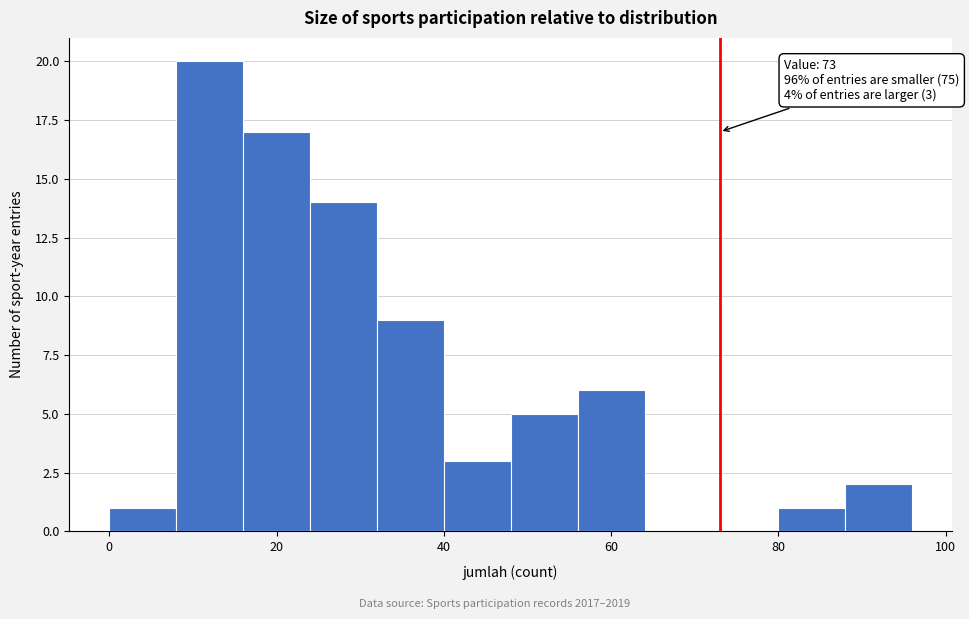

Over which range of the x-axis is the bar tallest?

8 to 16